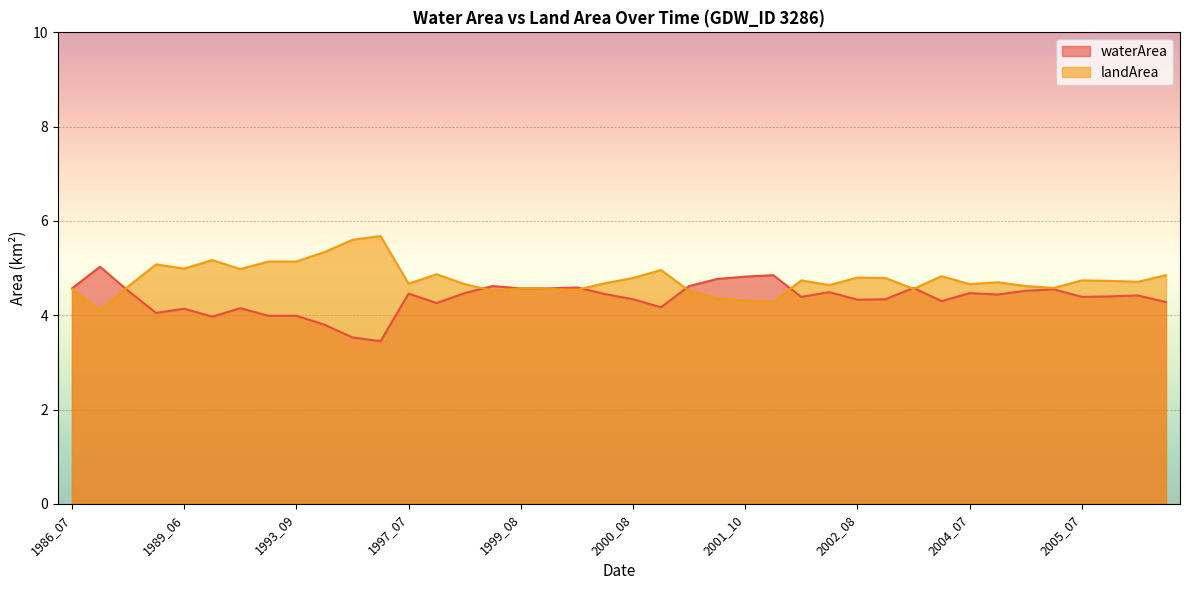

What value does the landArea series have at 2004_08?

4.7